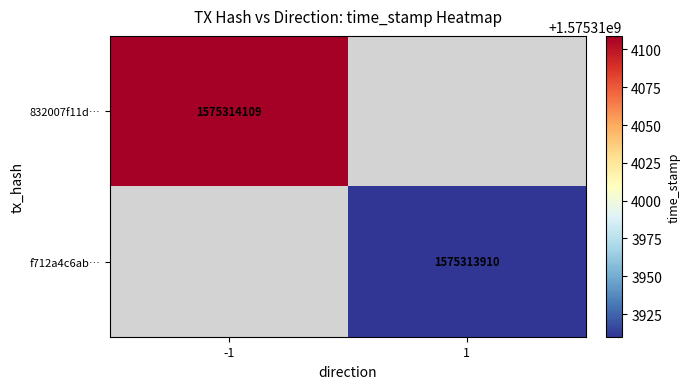

List the series in order of their peak value, lowest first.

f712a4c6abcc597328ae4604e4896340269b4f8, 832007f11dc9dcaeb917124f891131630c9f0a2